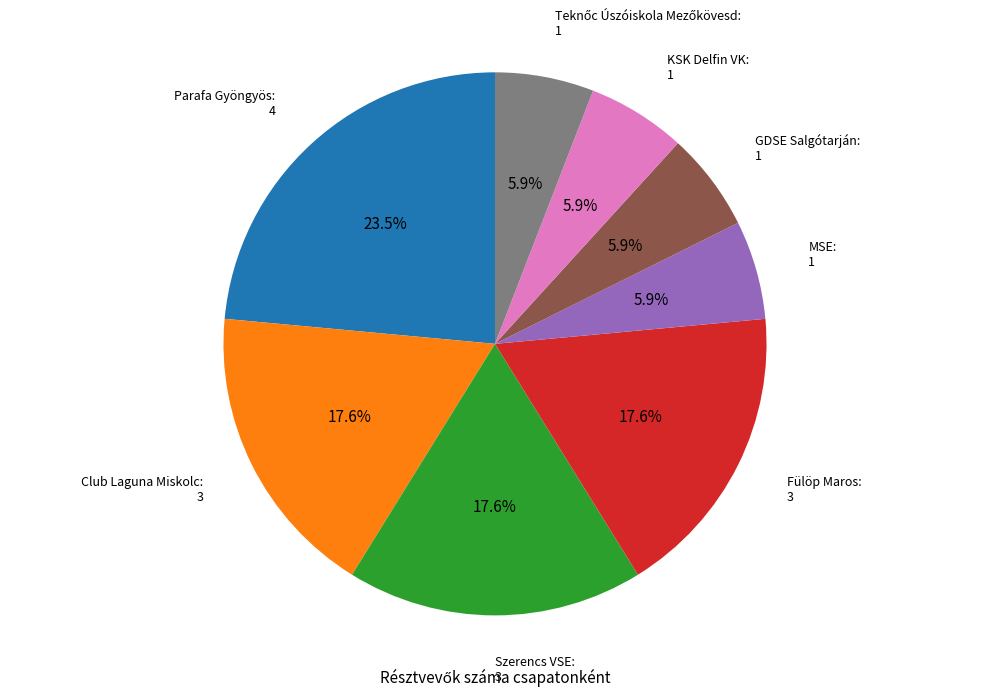

Does any single category account for the majority?

No